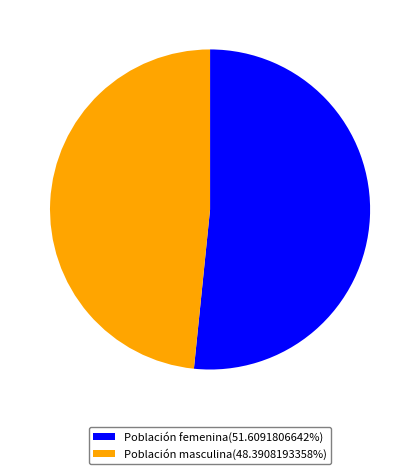

Combined, do Población masculina(48.3908193358%) and Población femenina(51.6091806642%) account for over 50%?

Yes